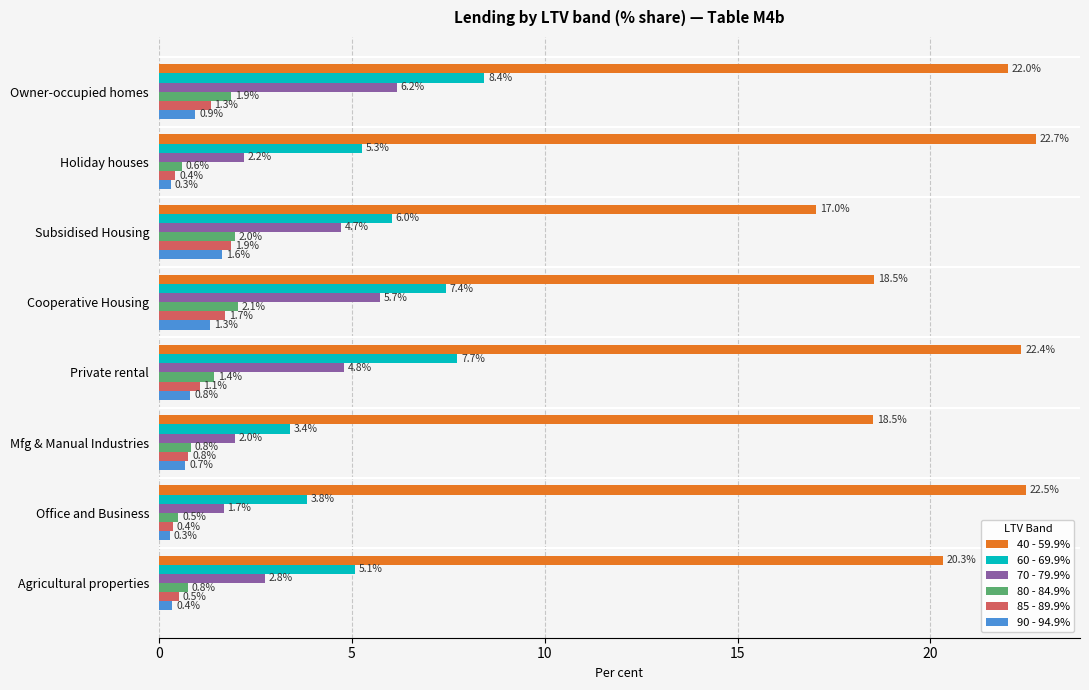

What is the greatest value displayed?

22.7